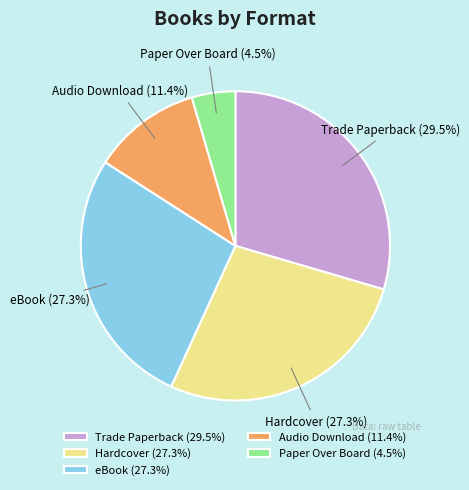

What is the ratio of the value at Trade Paperback to the value at eBook?

1.1